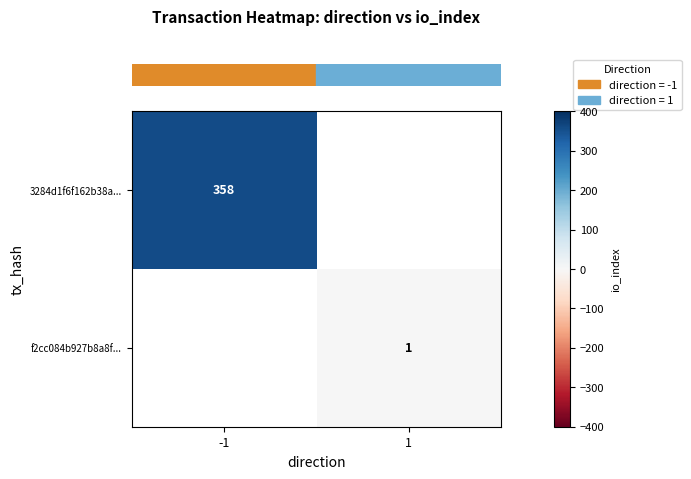

List the labels in order of row_1 value, largest first.

-1, 1